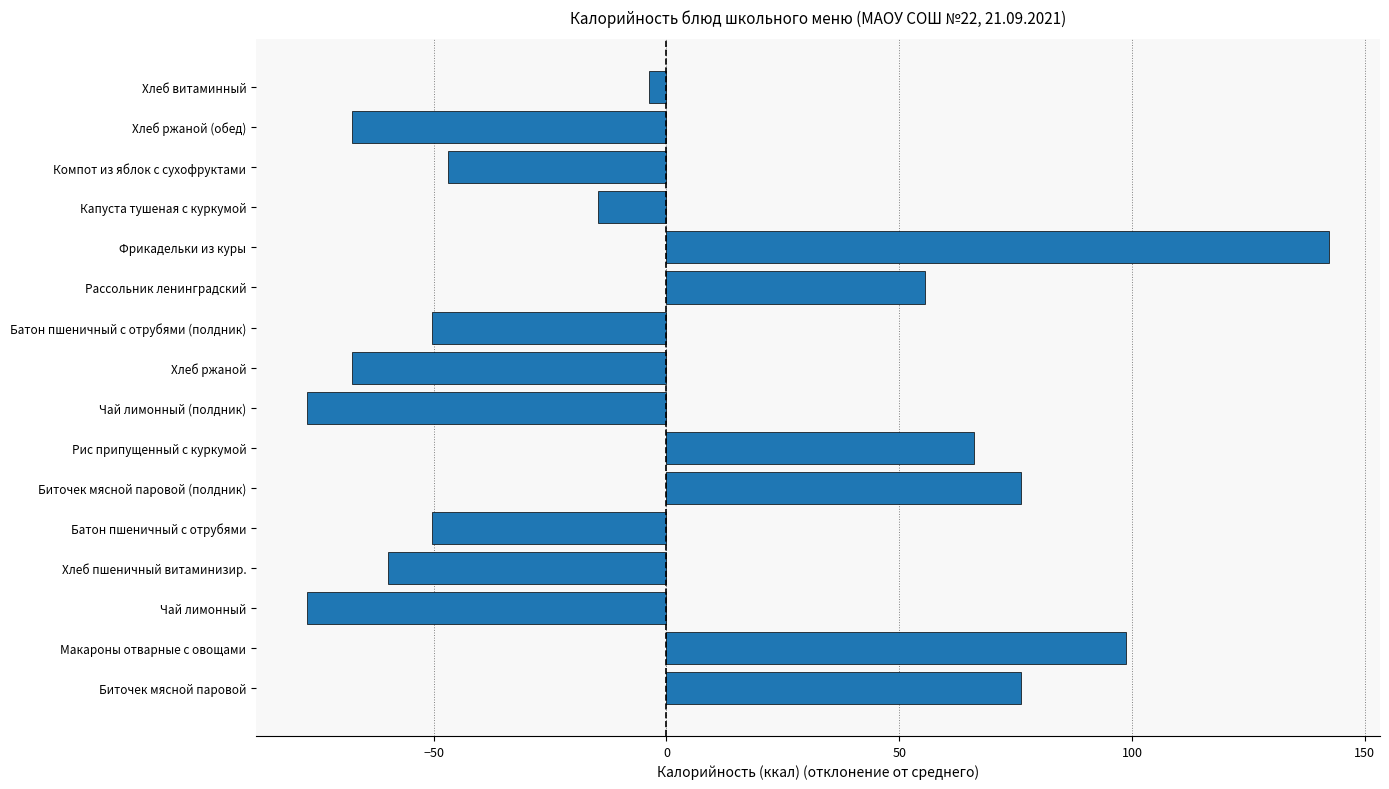

Count the number of values greater than -14.

7